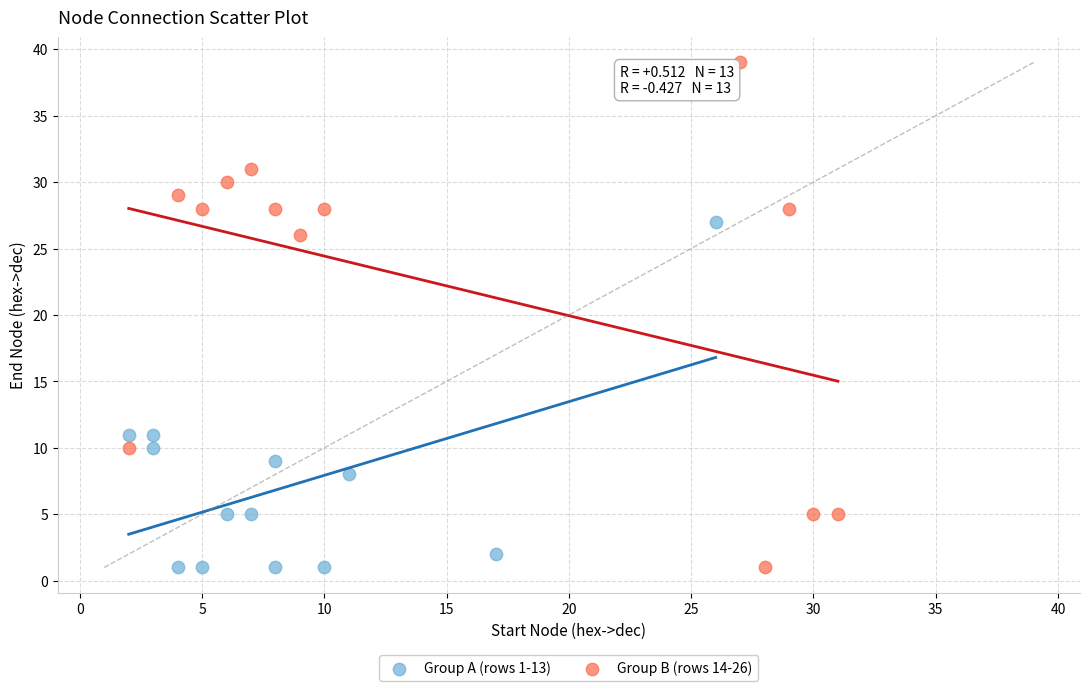

What are all the series names shown in the legend?

Group A (rows 1-13), Group B (rows 14-26)